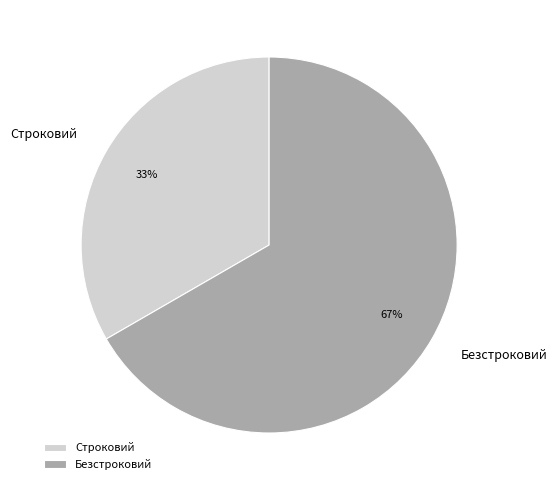

Between Строковий and Безстроковий, which is larger?

Безстроковий